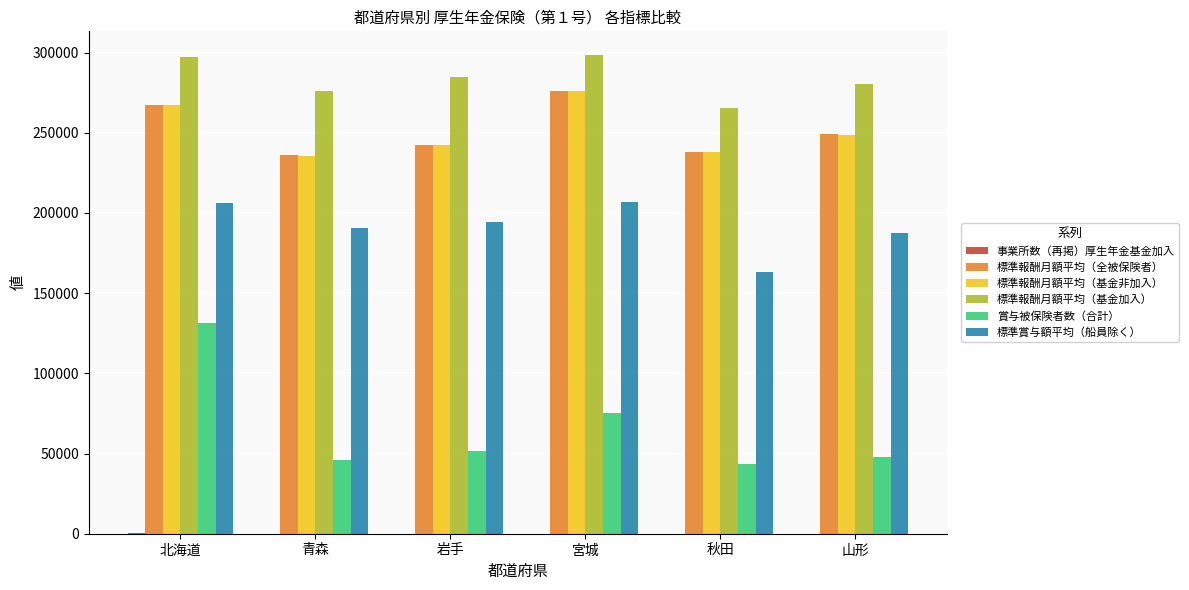

Which series changed the most between 宮城 and 秋田?

標準賞与額平均（船員除く）